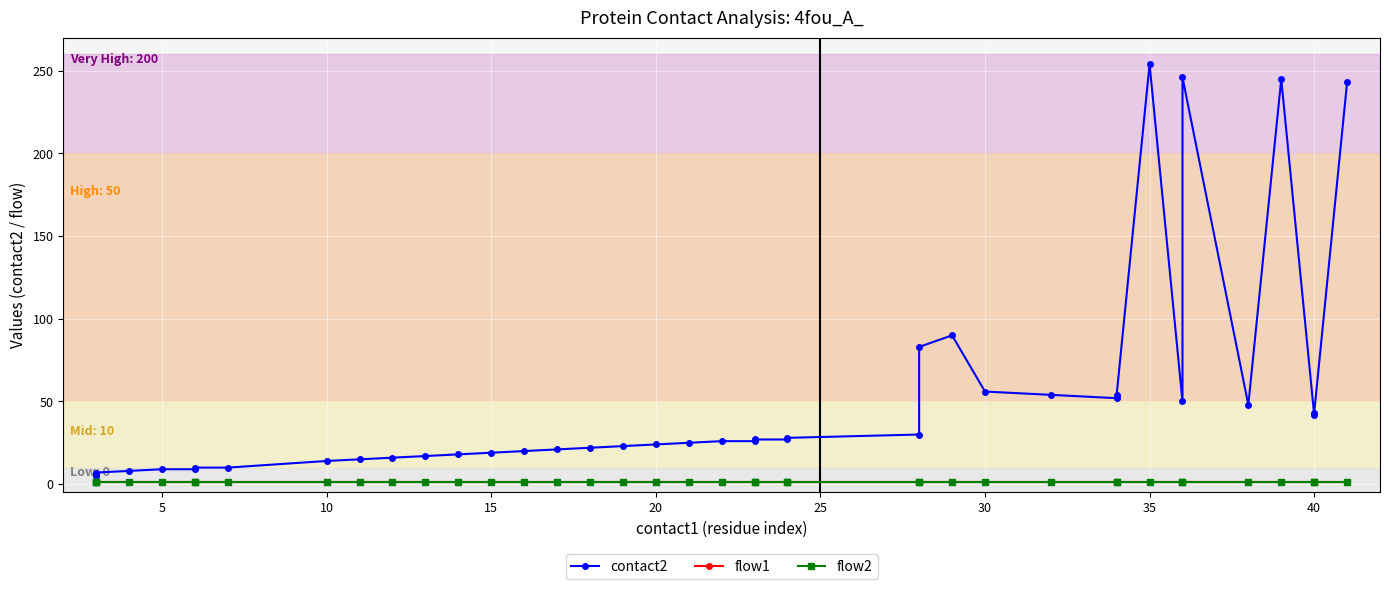

Rank the series by their maximum value, from lowest to highest.

flow1, flow2, contact2